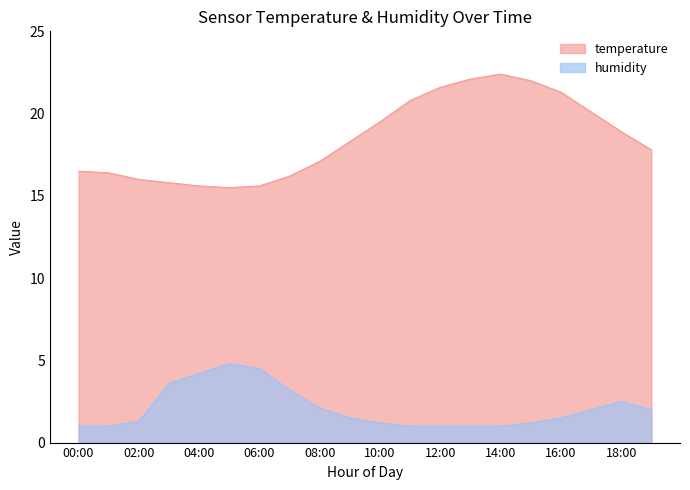

True or false: temperature and humidity cross at least once.

False